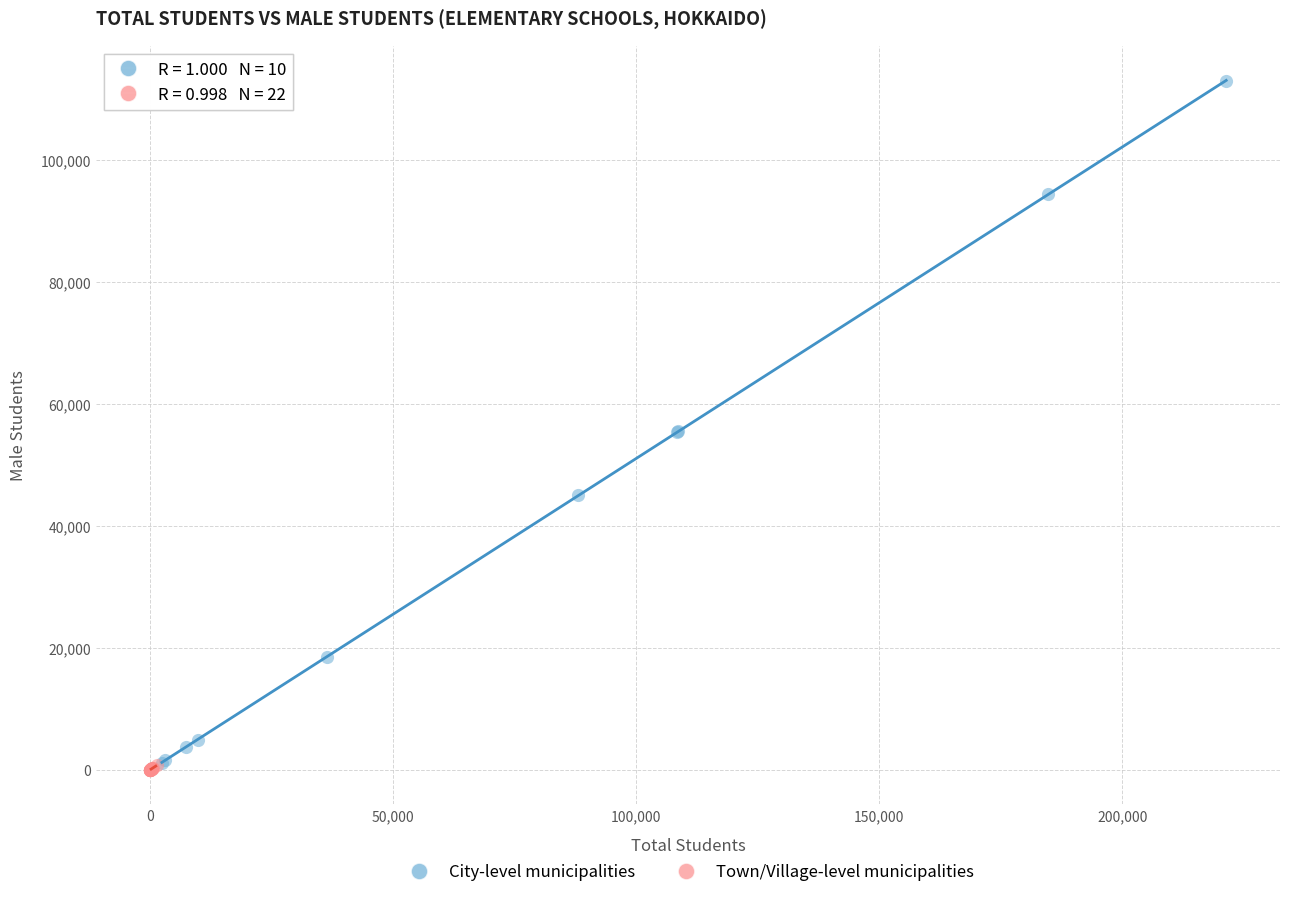

Which series contains the highest Y value?

City-level municipalities